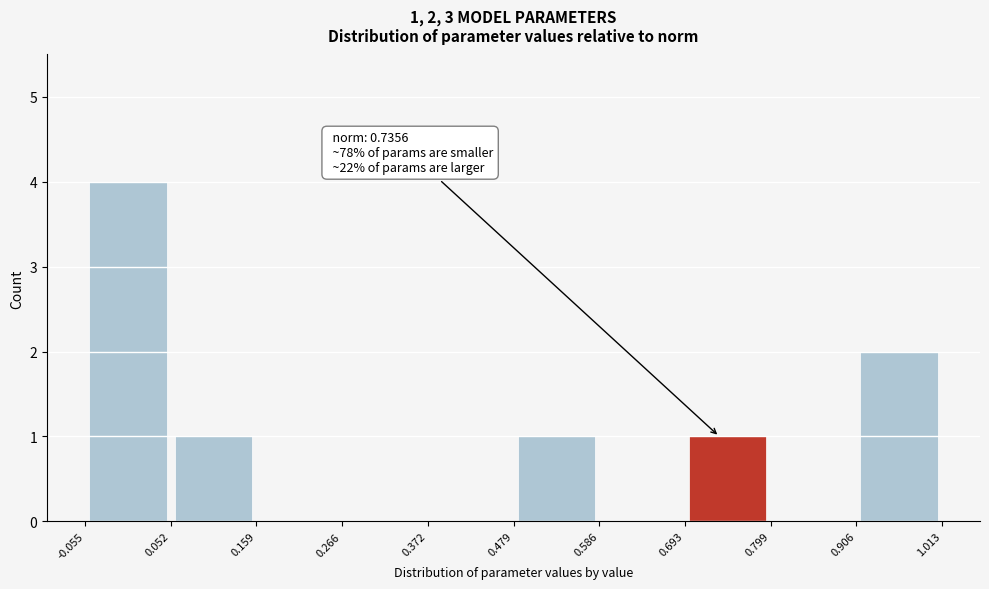

Over which range of the x-axis is the bar tallest?

-0.055 to 0.052